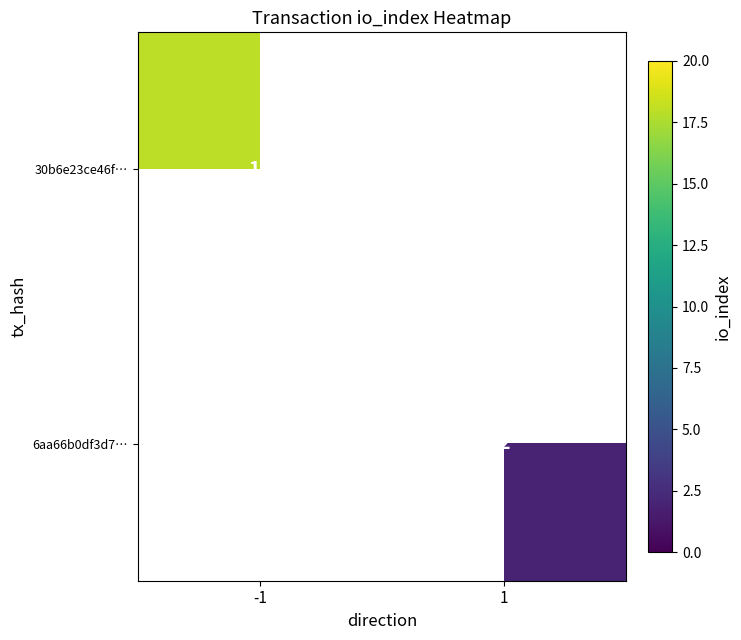

Is it true that 30b6e23ce46f… equals 18 at -1?

True